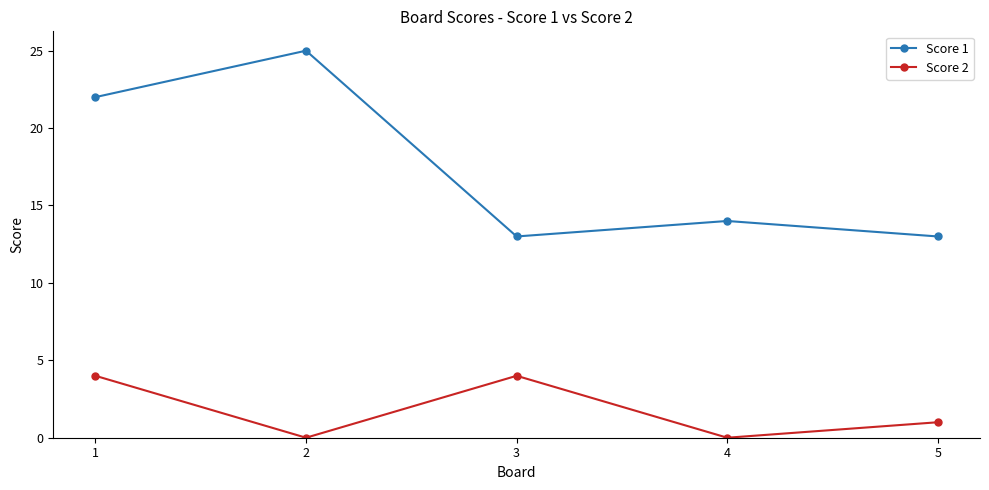

Where does the Score 2 series first go above 1?

1